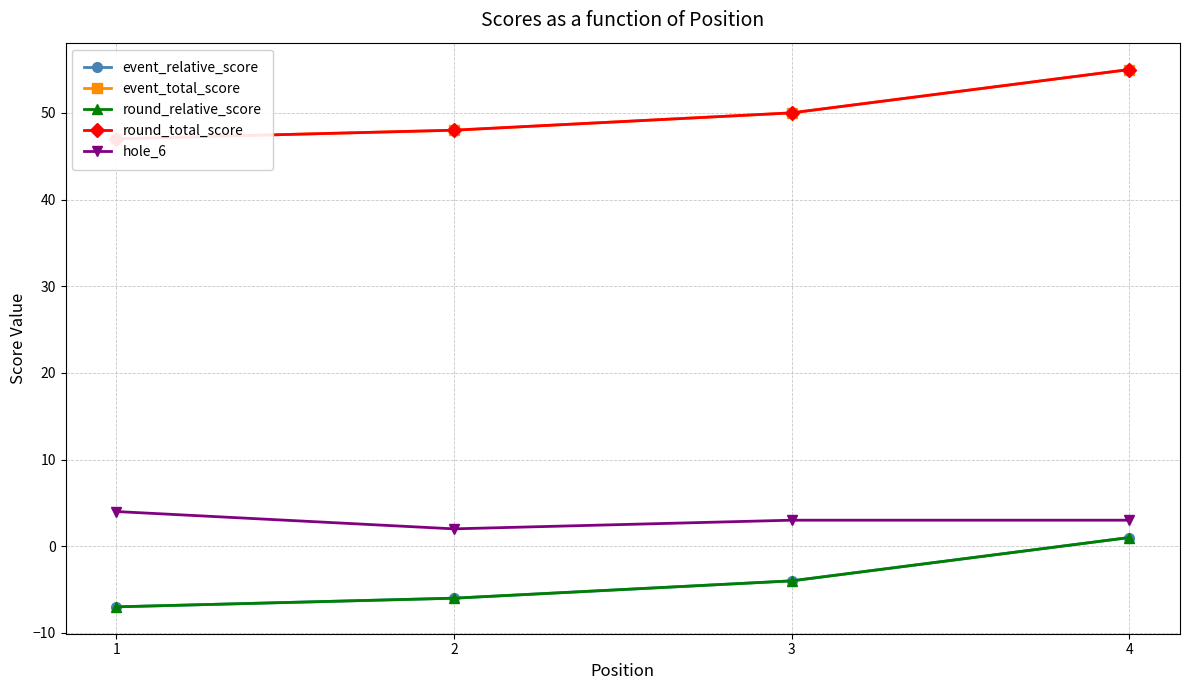

How many values in the hole_6 series are below 3?

1